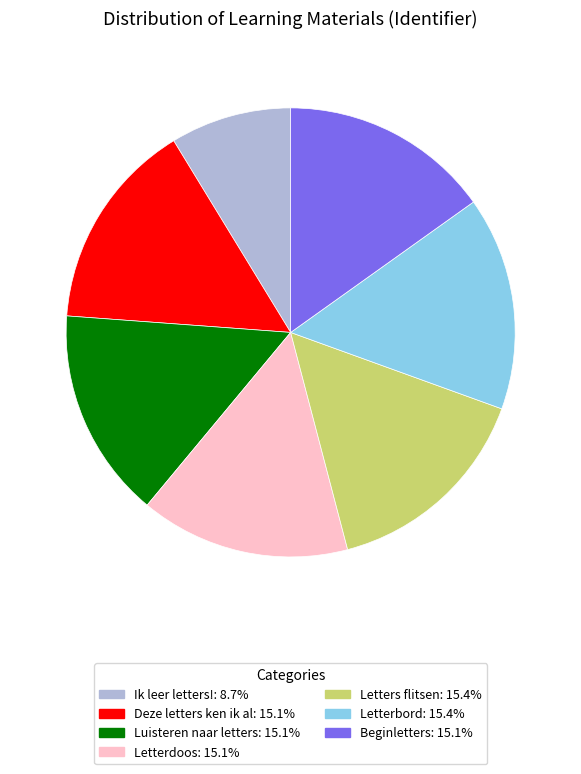

Do Letters flitsen and Letterbord together represent more than half of the pie?

No